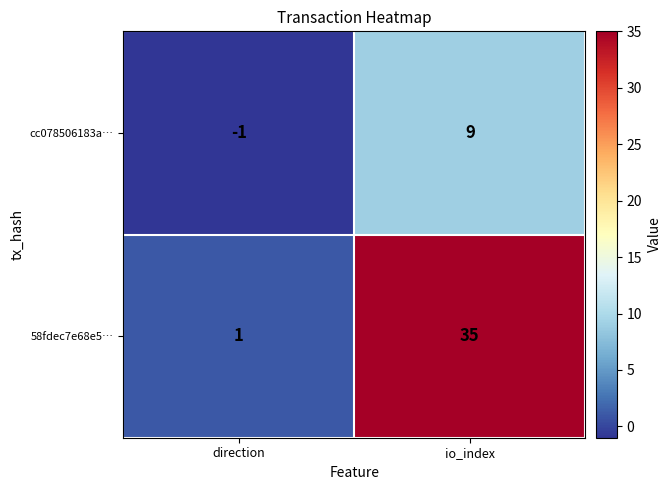

Count the number of categories in the chart.

2